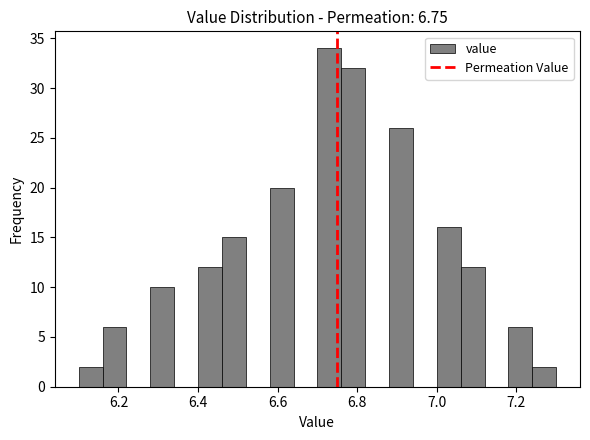

Around what value on the x-axis is the tallest bar? Give the approximate position of its centre, as read against the axis.

6.74